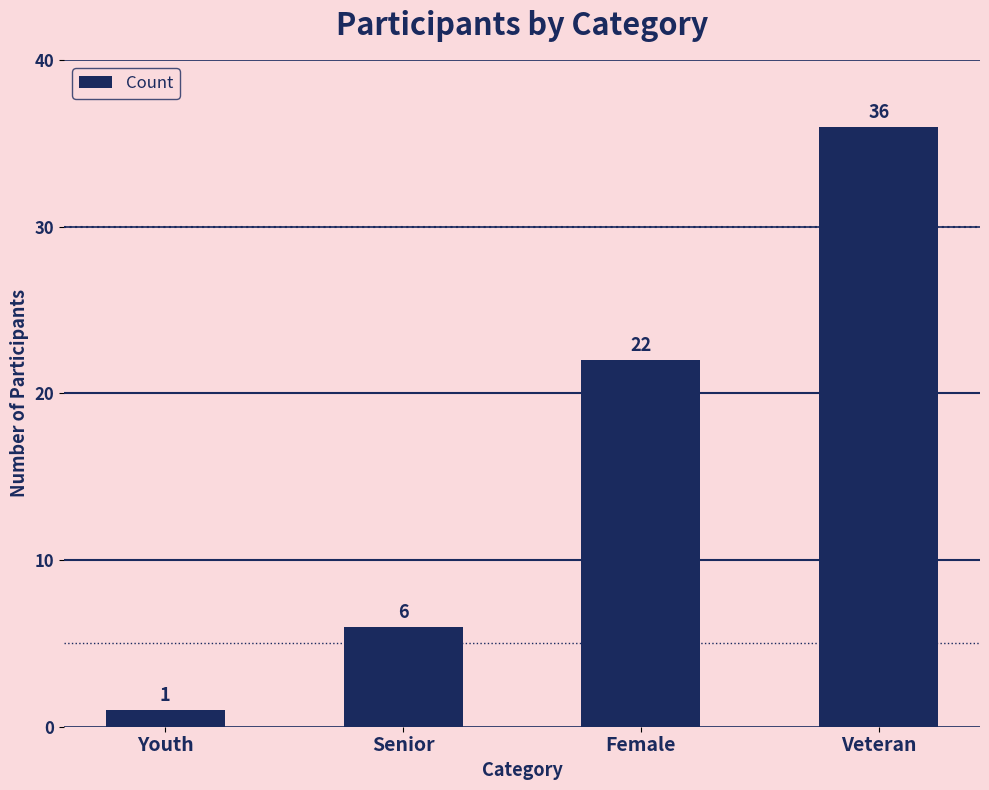

True or false: the data shows 6 at Senior.

True